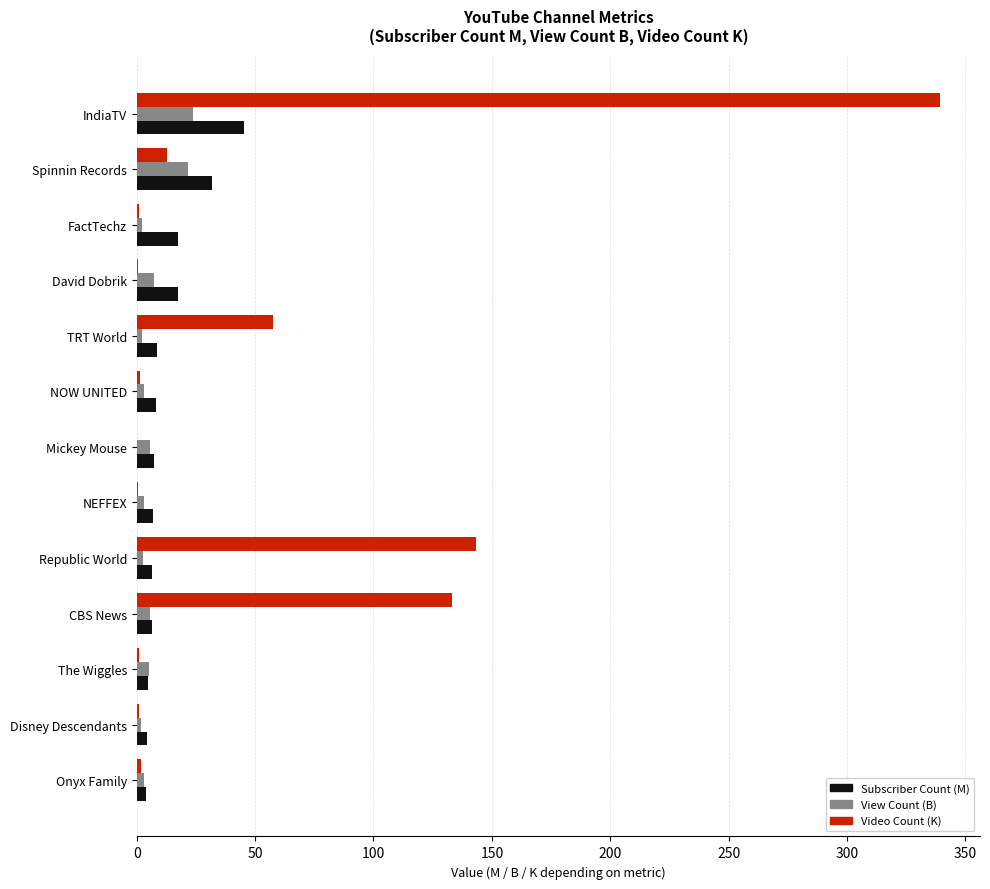

What is the maximum value shown in the chart?

339.2